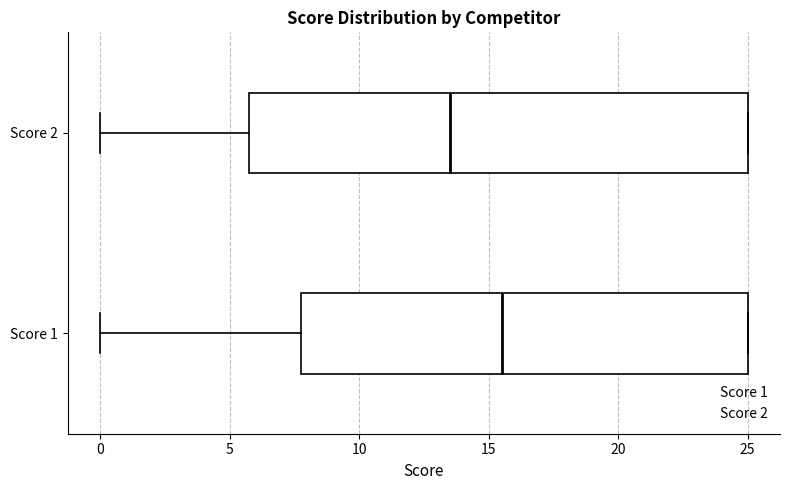

Reading bottom to top, transcribe this box plot: for each box, give where its median line is, the range the box spans, and where its two whiskers end, as read against the x-axis. The values are not printed on the chart, so give them approximately, as read against the axis.

Score 1: median 15.5, box 8.0 to 25.0, whiskers 0.0 to 25.0
Score 2: median 13.5, box 6.0 to 25.0, whiskers 0.0 to 25.0